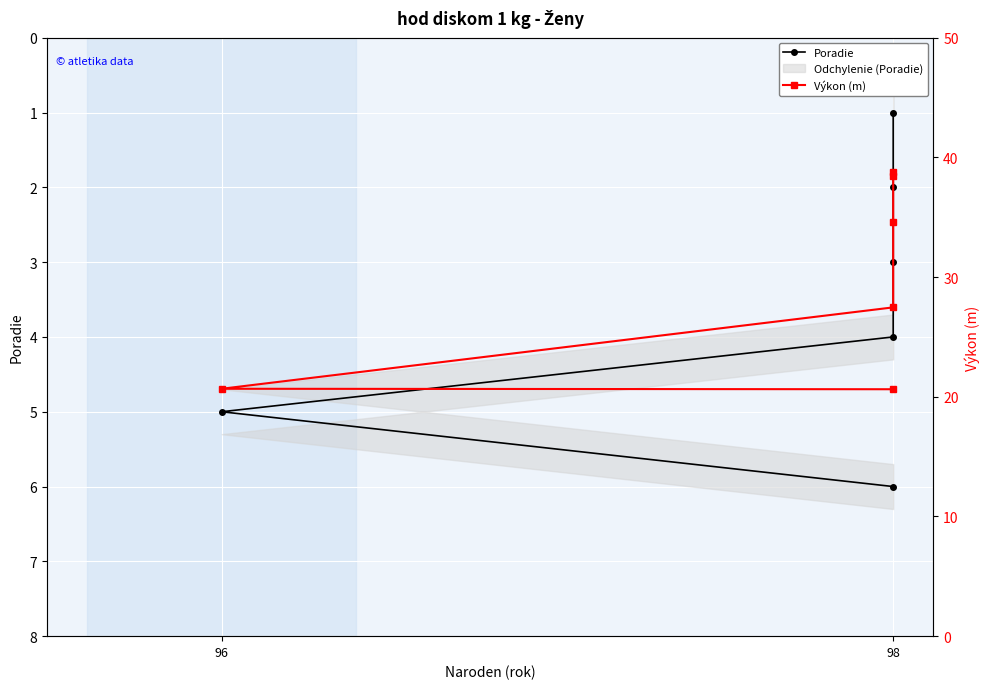

The Poradie series shows 2.0 at 98. True or false?

True